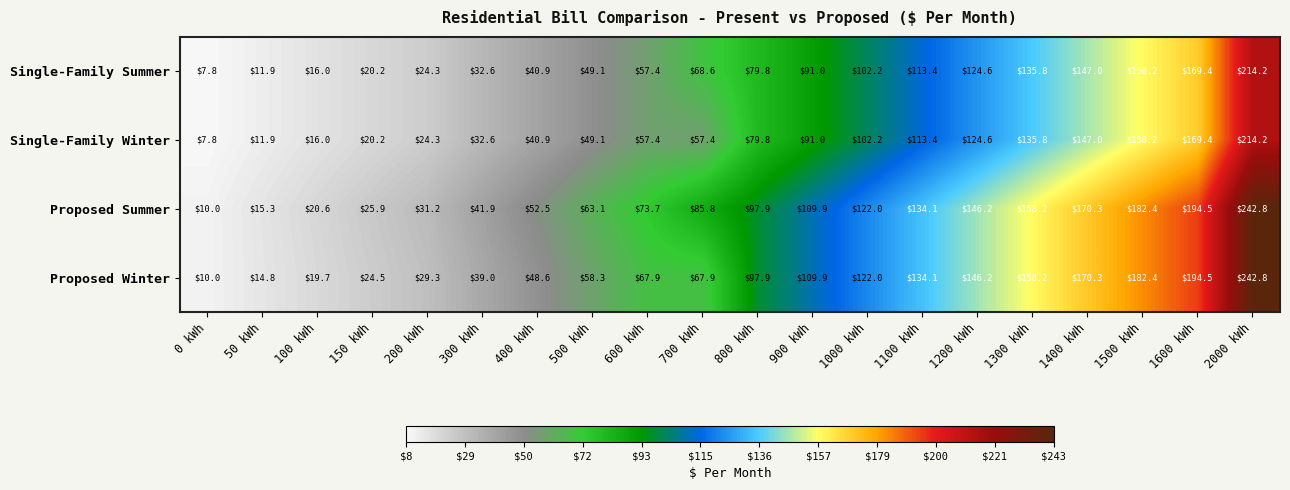

What is the difference between the highest and lowest values at 300 kWh?

9.3